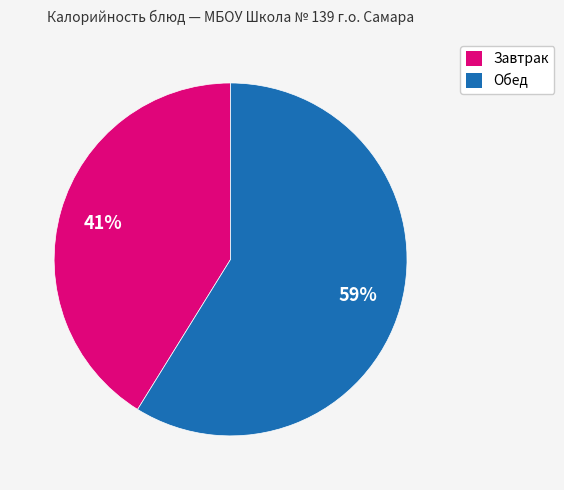

Approximately how many times larger is the value at Обед compared to Завтрак?

1.4